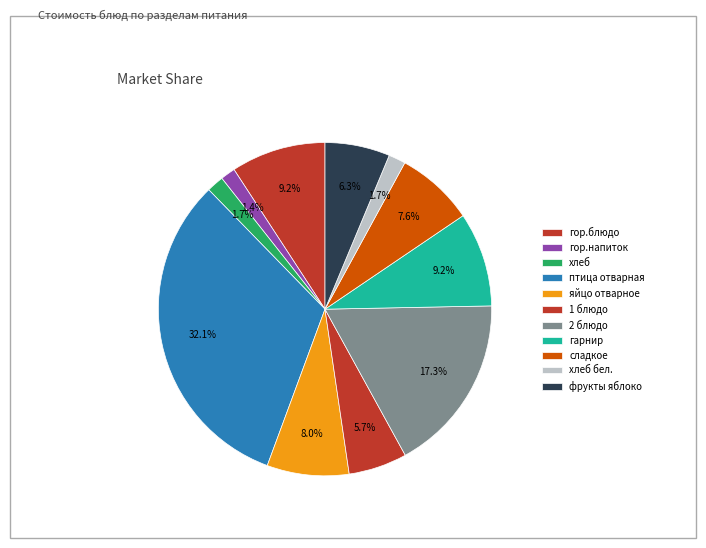

Does птица отварная represent more than half of the total?

No